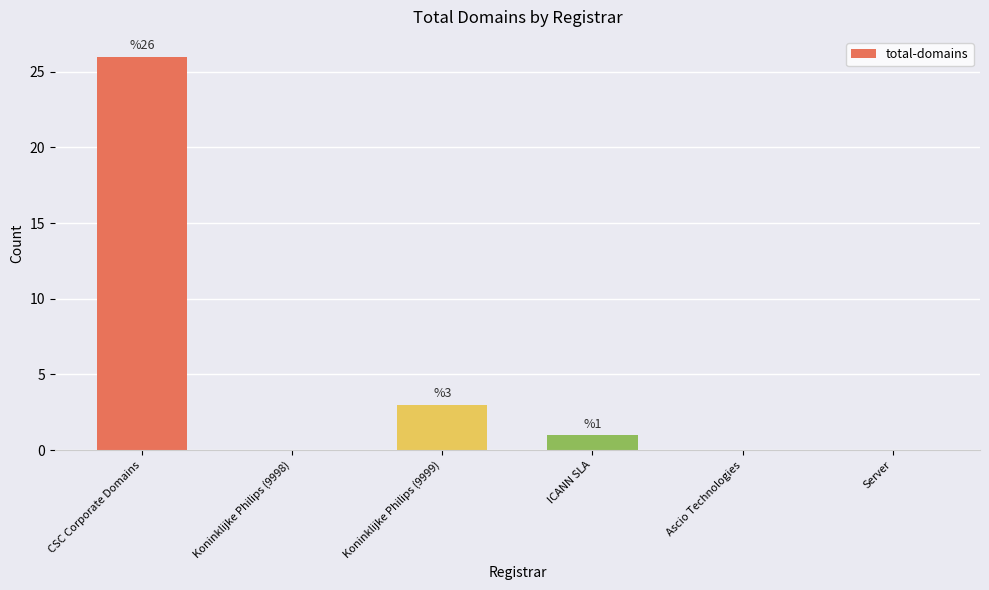

Reading left to right, list all the values displayed in this chart.

CSC Corporate Domains=26	Koninklijke Philips (9998)=0	Koninklijke Philips (9999)=3	ICANN SLA=1	Ascio Technologies=0	Server=0